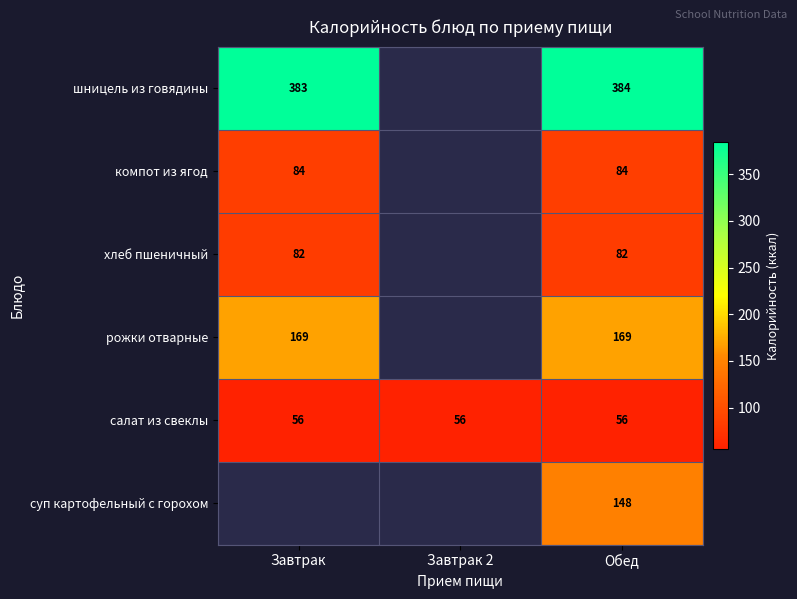

Rank the series at Обед from lowest to highest value.

салат из свеклы, хлеб пшеничный, компот из ягод, суп картофельный с горохом, рожки отварные, шницель из говядины